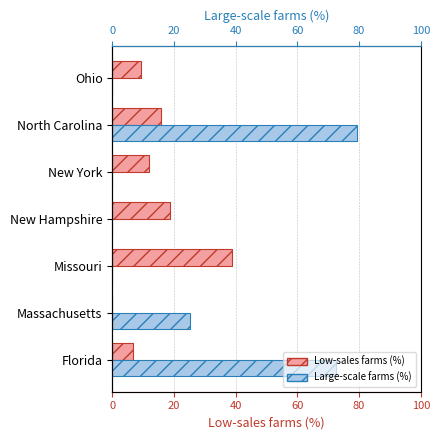

Which series has the widest spread of values?

Large-scale farms (%)